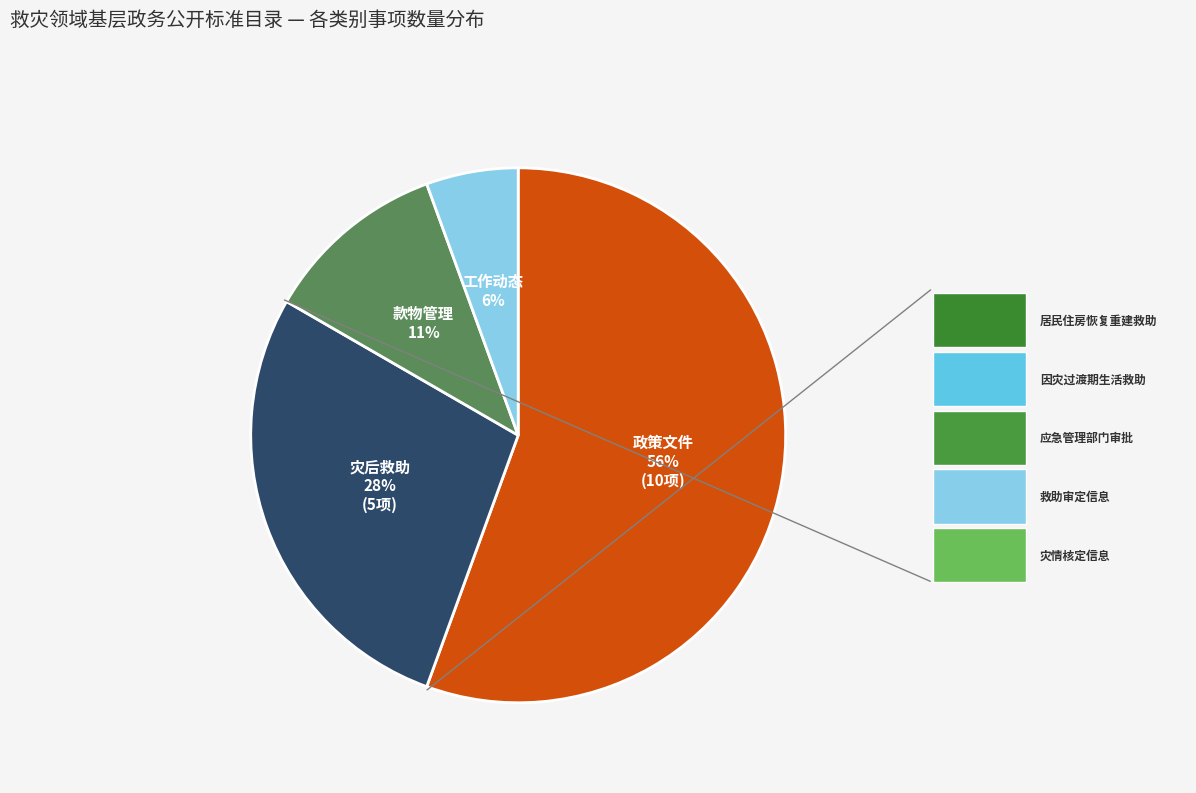

To the nearest percent, what is the average slice percentage?

25%